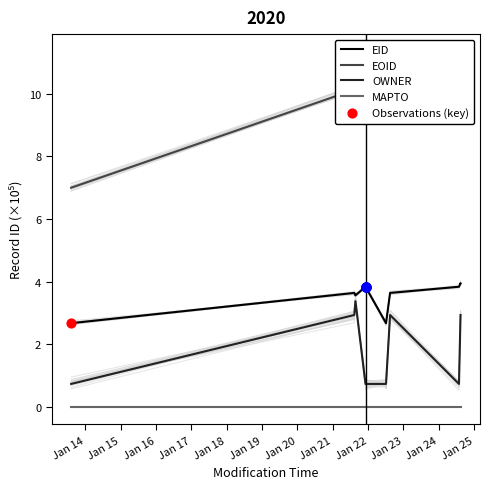

What are all the series names shown in the legend?

EID, EOID, OWNER, MAPTO